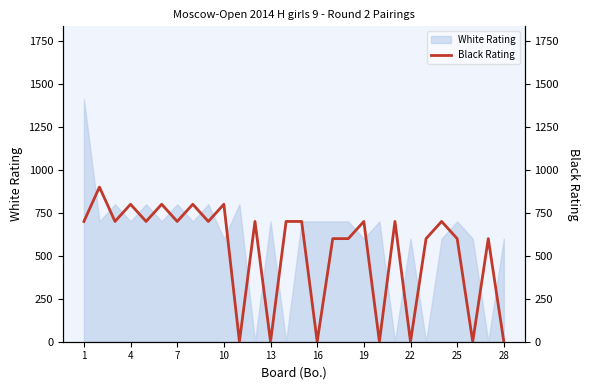

The value of White Rating at 28 is 122. True or false?

False